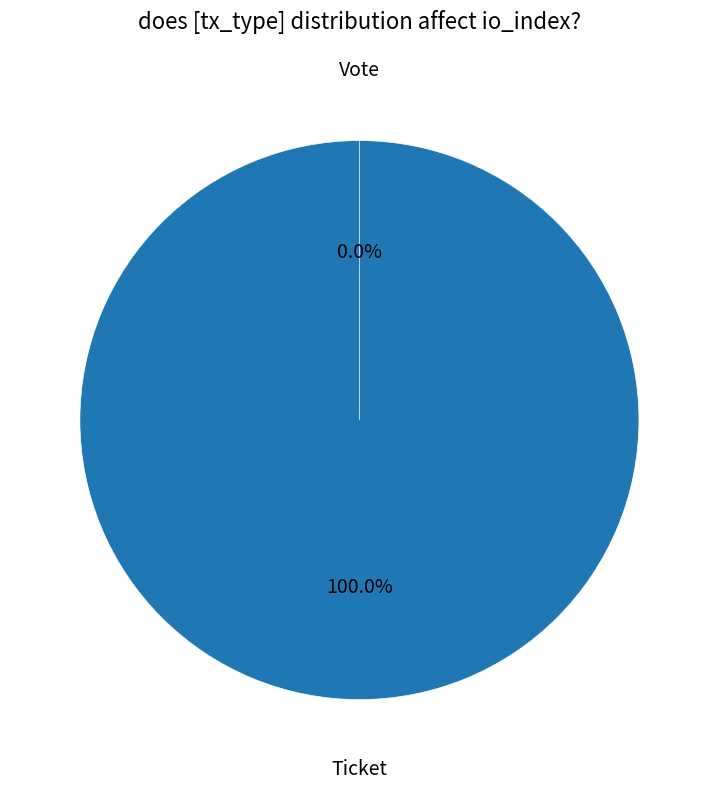

Combined, do Ticket and Vote account for over 50%?

Yes